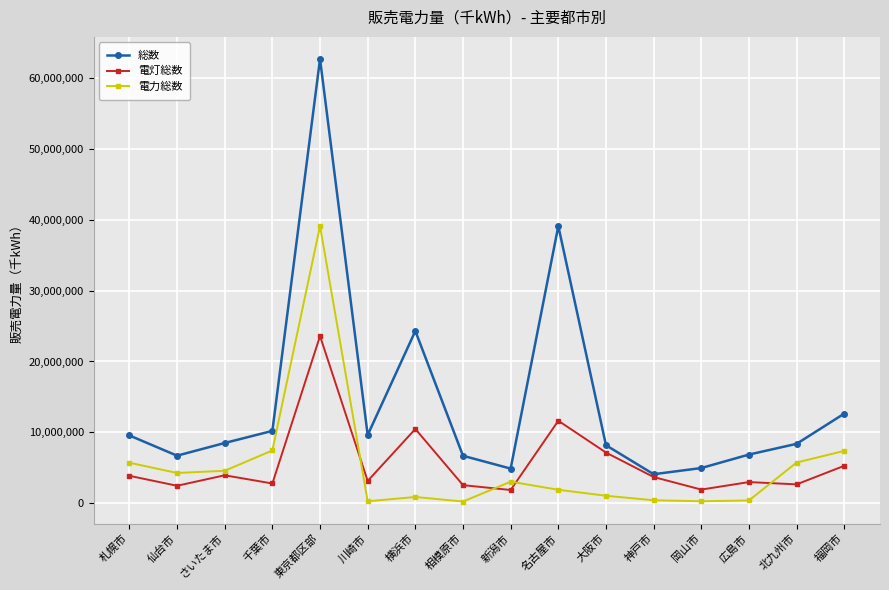

Count the number of categories in the chart.

16